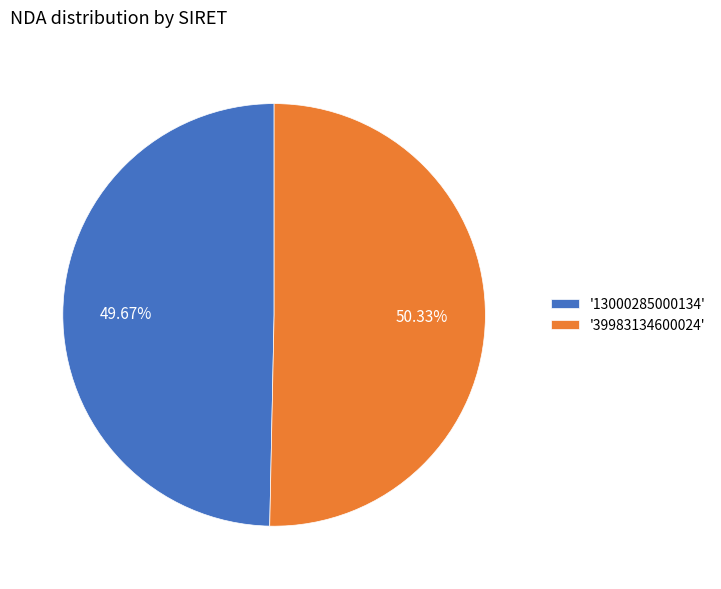

Rank the categories by value from lowest to highest.

'13000285000134', '39983134600024'